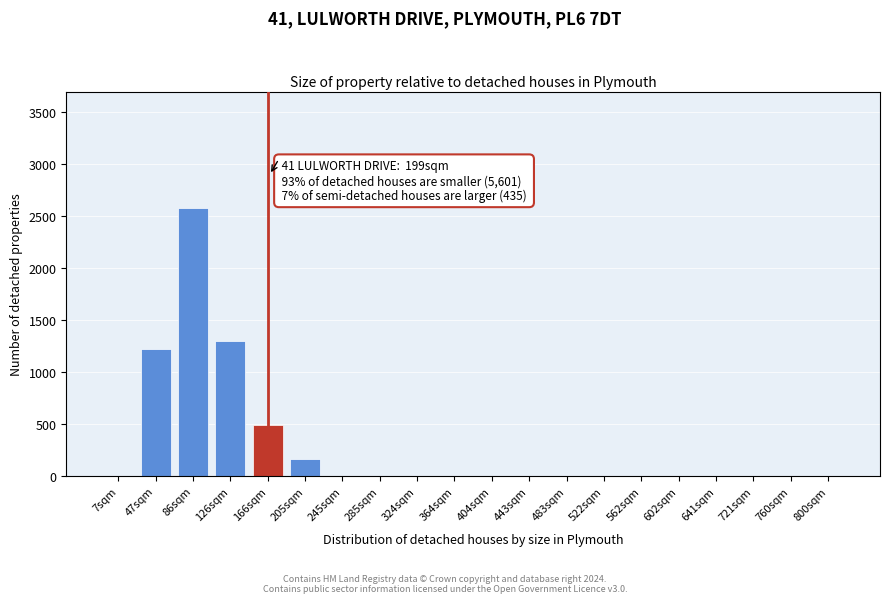

Reading left to right, list all the values displayed in this chart.

7sqm=0	47sqm=1220	86sqm=2580	126sqm=1300	166sqm=490	205sqm=160	245sqm=0	285sqm=0	324sqm=0	364sqm=0	404sqm=0	443sqm=0	483sqm=0	522sqm=0	562sqm=0	602sqm=0	641sqm=0	721sqm=0	760sqm=0	800sqm=0